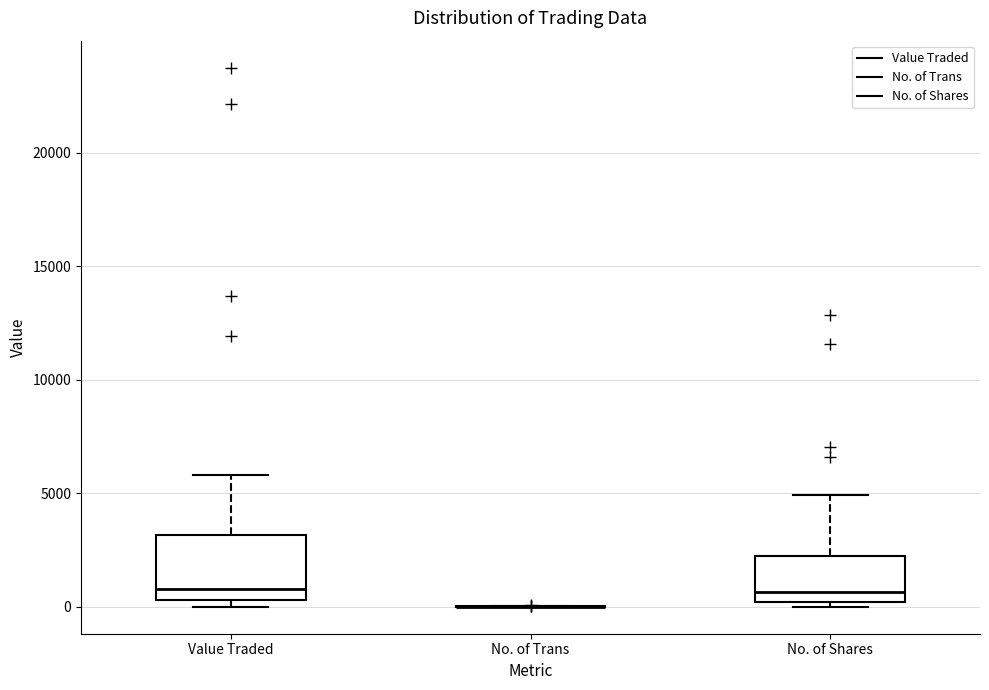

Reading left to right, transcribe this box plot: for each box, give where its median line is, the range the box spans, and where its two whiskers end, as read against the y-axis. The values are not printed on the chart, so give them approximately, as read against the axis.

Value Traded: median 1000, box 500 to 3000, whiskers 0 to 6000
No. of Trans: box collapsed to a line at 0, whiskers 0 to 0
No. of Shares: median 500, box 0 to 2000, whiskers 0 (just below the box's lower edge) to 5000